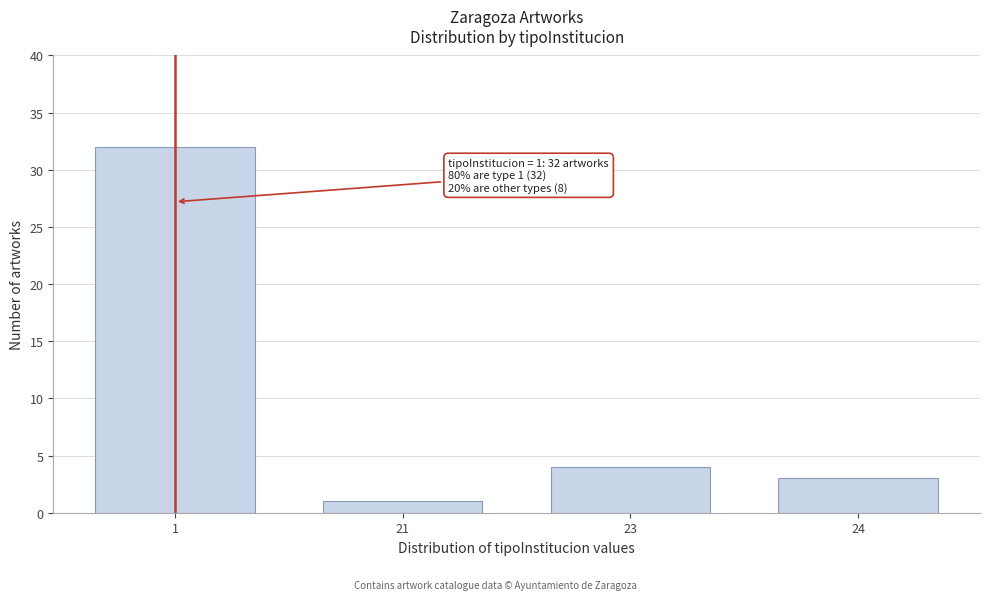

Reading right to left, extract all data points from this chart.

3	4	1	32